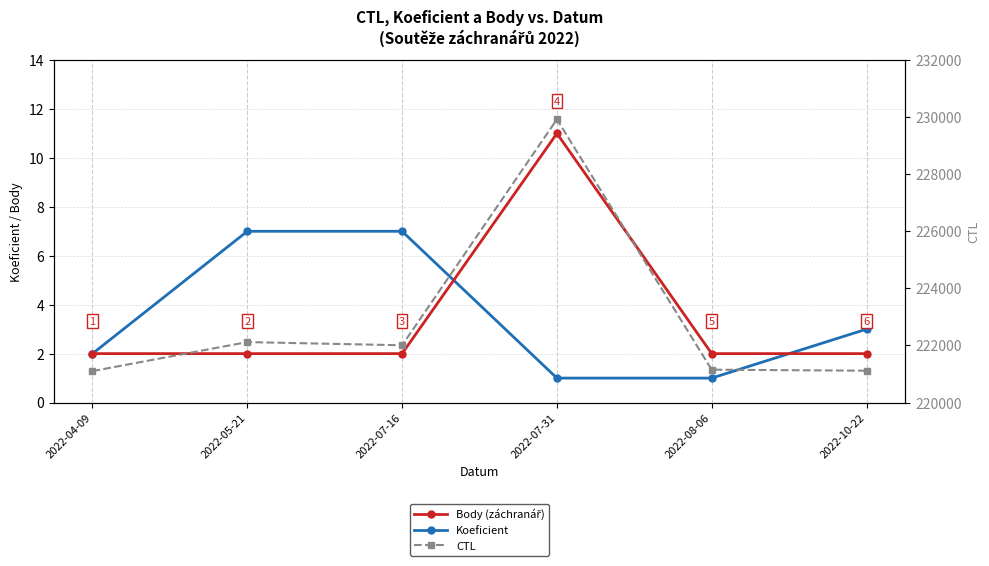

Reading right to left, what are all the values shown in this chart?

Koeficient: 3	1	1	7	7	2
Body: 2	2	11	2	2	2
CTL: 221116	221152	229922	222007	222119	221102